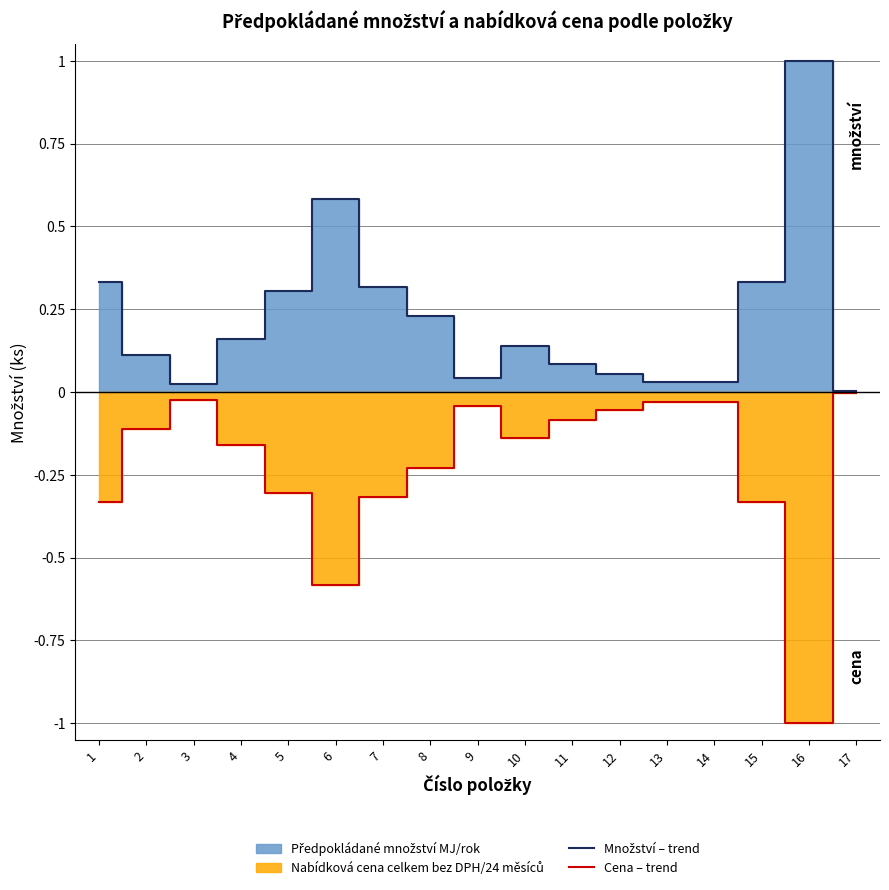

True or false: Cena – trend and Množství – trend cross at least once.

False